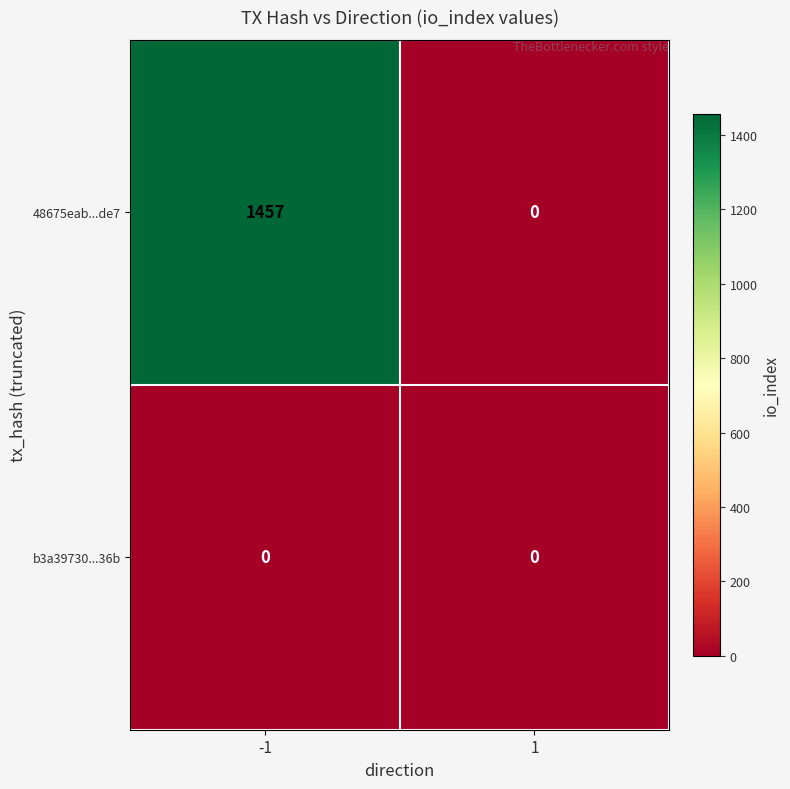

Rank the series by their maximum value, from lowest to highest.

b3a39730...36b, 48675eab...de7